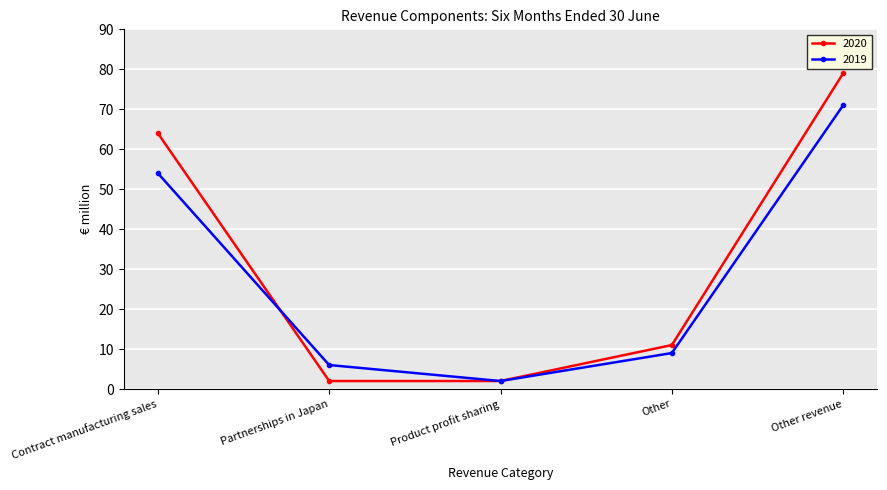

Does the chart have visible grid lines?

Yes